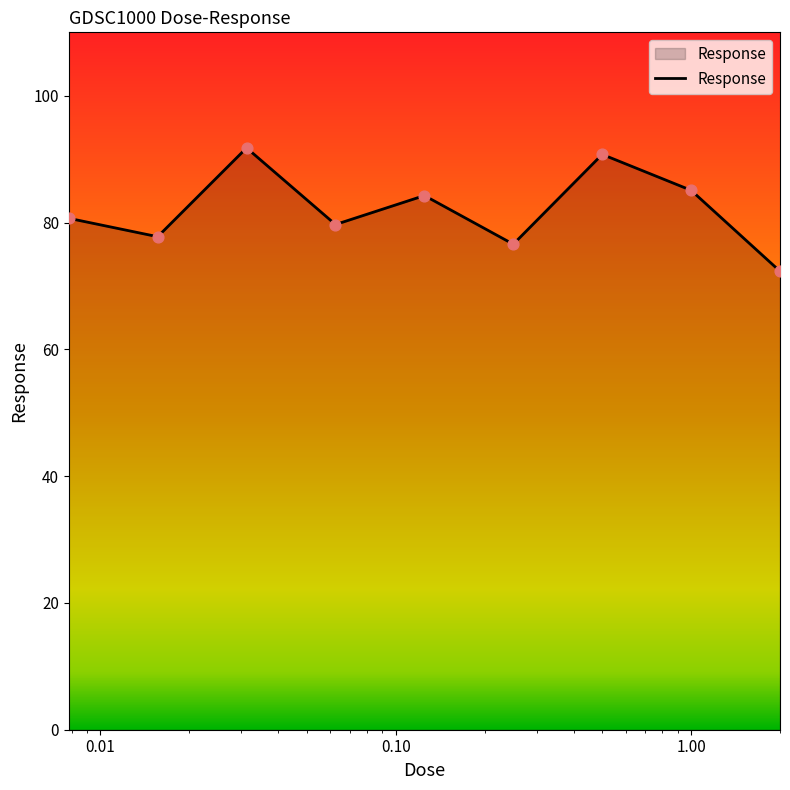

What is the difference between the maximum and minimum values?

19.5